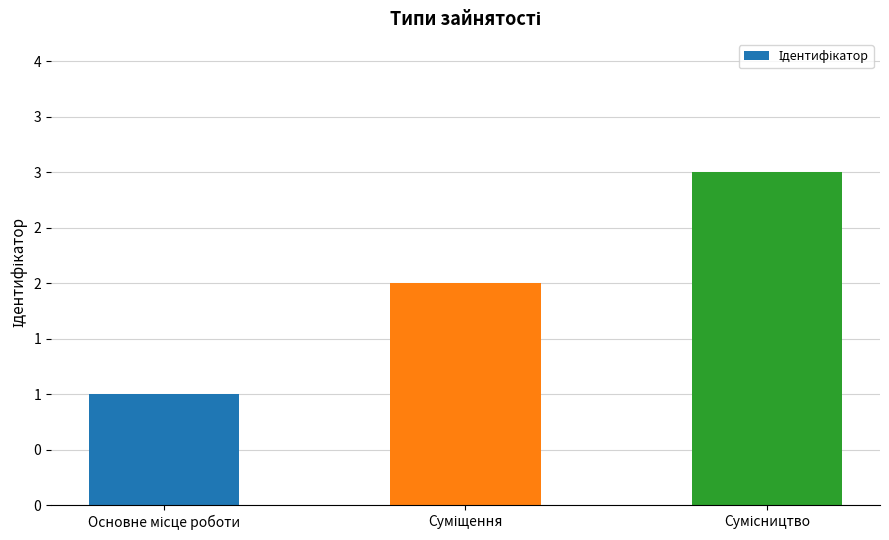

What is the label of the 3rd bar from the left?

Сумісництво